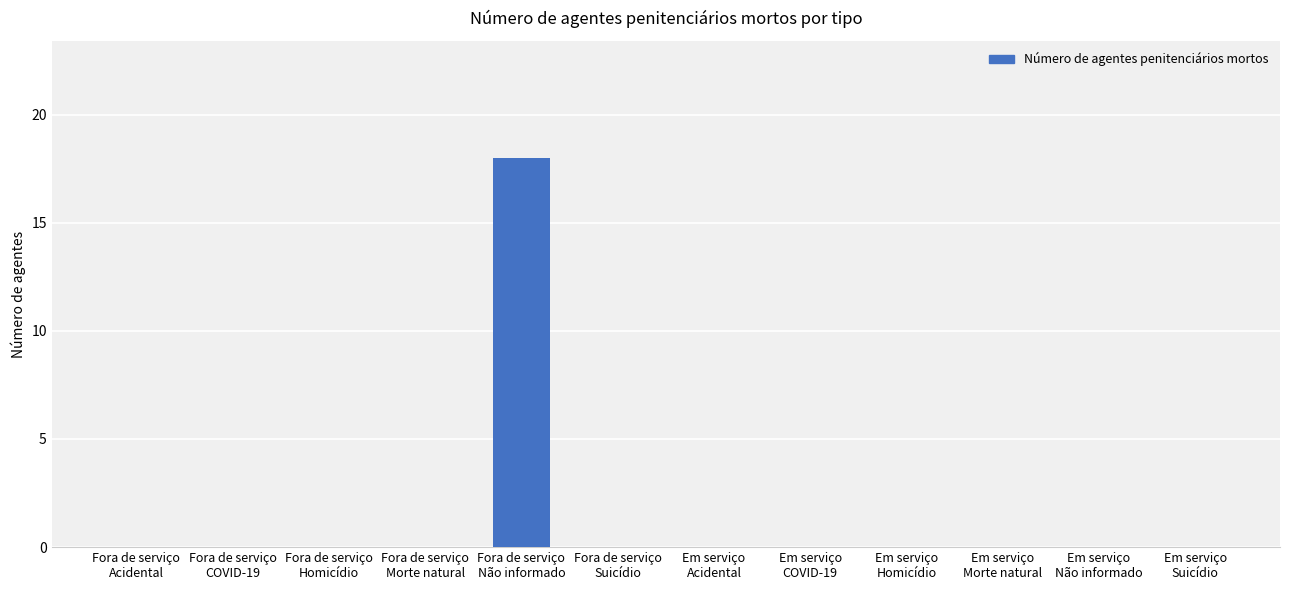

What is the sum of all values?

18